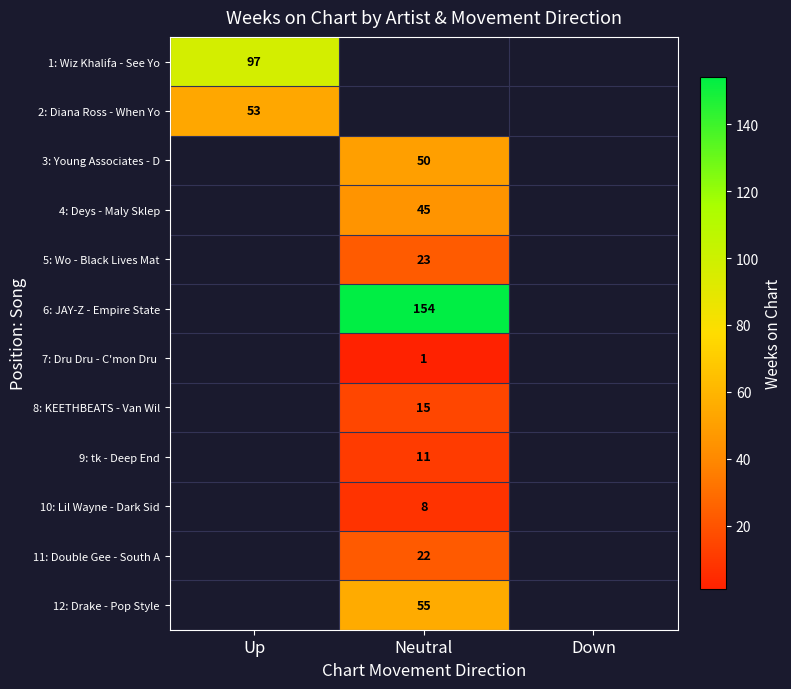

The 11: Double Gee - South A series shows 6 at Neutral. True or false?

False